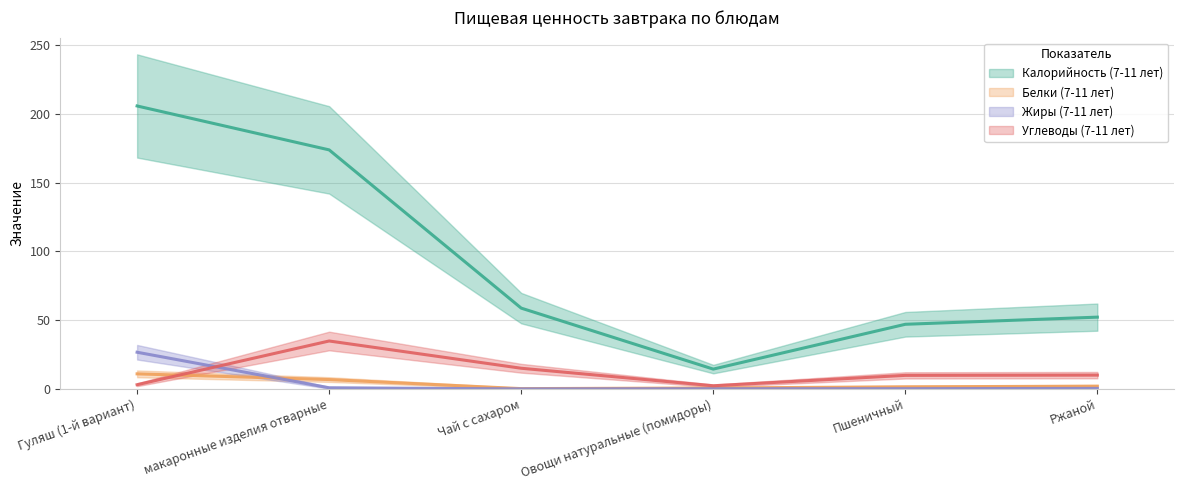

Rank the series by their maximum value, from highest to lowest.

Калорийность (7-11 лет), Углеводы (7-11 лет), Жиры (7-11 лет), Белки (7-11 лет)